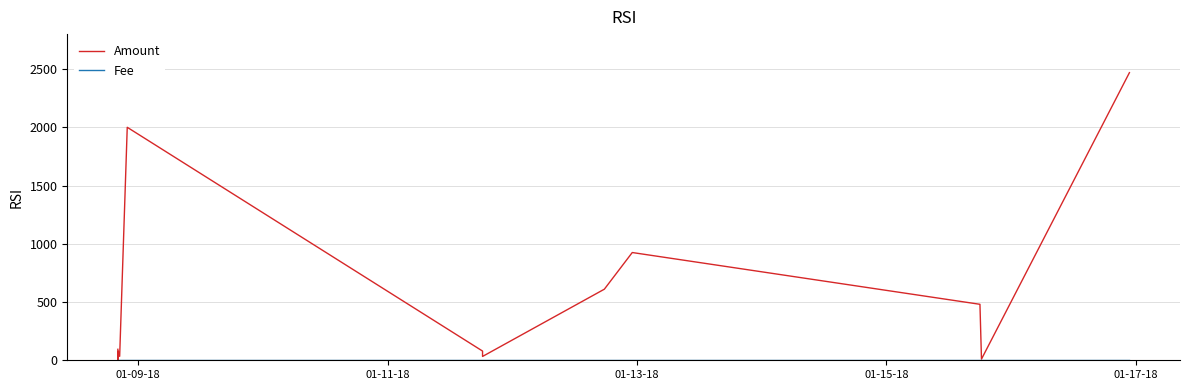

What are all the series names shown in the legend?

Amount, Fee